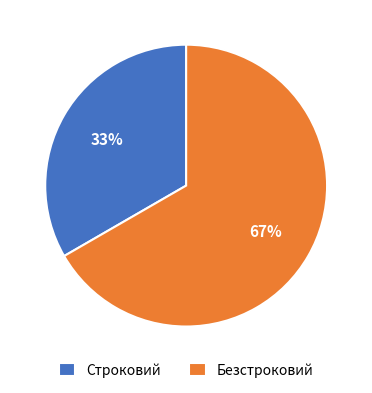

Which category has the biggest portion of the pie?

Безстроковий